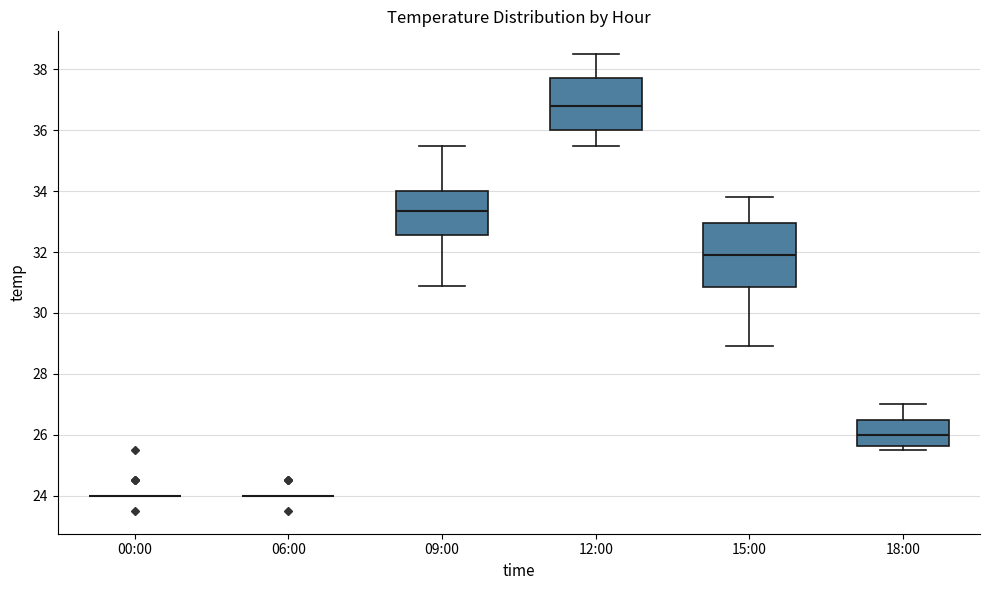

Reading left to right, transcribe this box plot: for each box, give where its median line is, the range the box spans, and where its two whiskers end, as read against the y-axis. The values are not printed on the chart, so give them approximately, as read against the axis.

00:00: box collapsed to a line at 24.0, whiskers 24.0 to 24.0
06:00: box collapsed to a line at 24.0, whiskers 24.0 to 24.0
09:00: median 33.4, box 32.6 to 34.0, whiskers 31.0 to 35.6
12:00: median 36.8, box 36.0 to 37.8, whiskers 35.6 to 38.6
15:00: median 32.0, box 30.8 to 33.0, whiskers 29.0 to 33.8
18:00: median 26.0, box 25.6 to 26.6, whiskers 25.6 (just below the box's lower edge) to 27.0